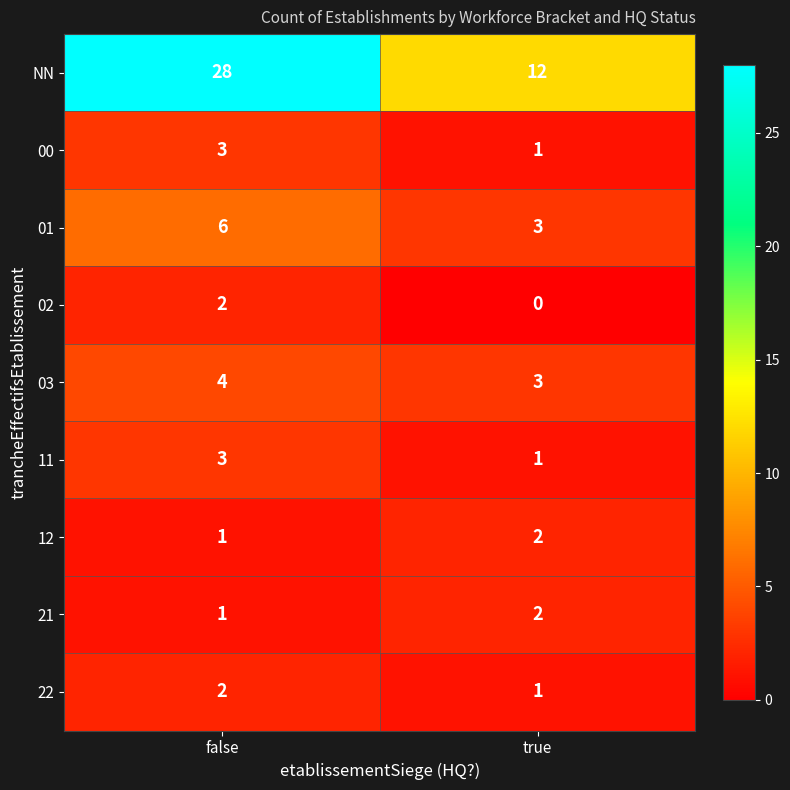

Reading left to right, extract all data points from this chart.

NN: 28	12
00: 3	1
01: 6	3
02: 2	0
03: 4	3
11: 3	1
12: 1	2
21: 1	2
22: 2	1